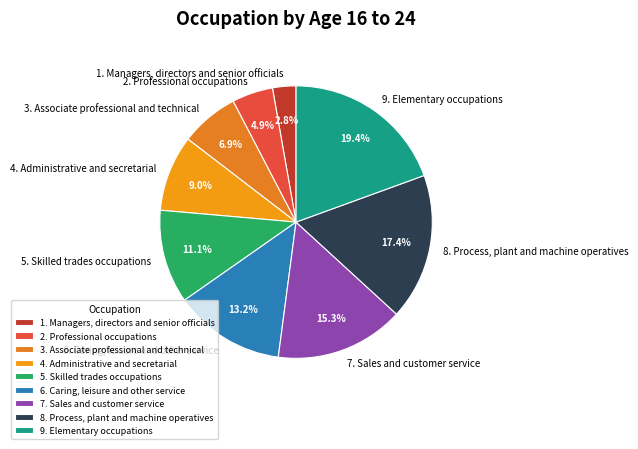

Combined, do 6. Caring, leisure and other service and 2. Professional occupations account for over 50%?

No